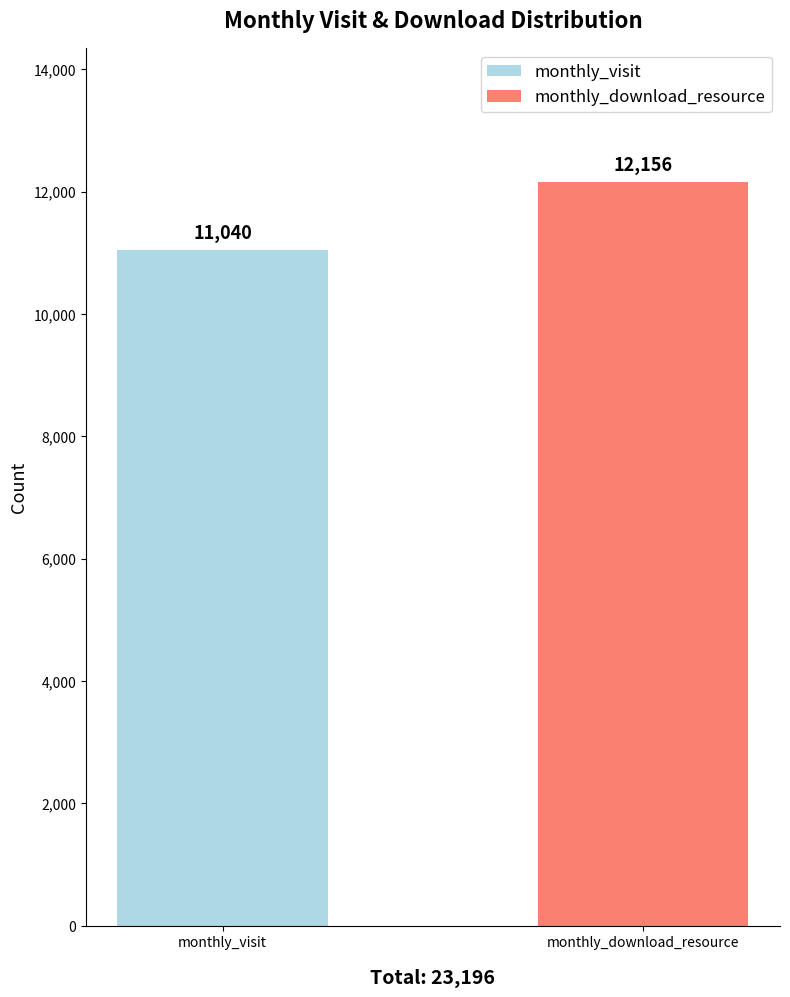

True or false: monthly_download_resource has a value of 226 at 2023-06.

False